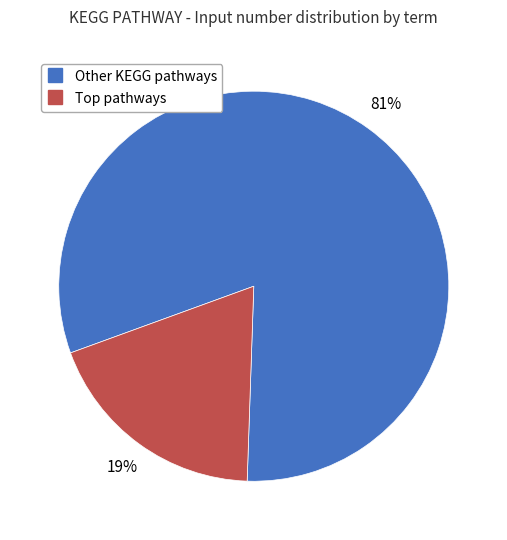

To the nearest percent, what is the average slice percentage?

50%